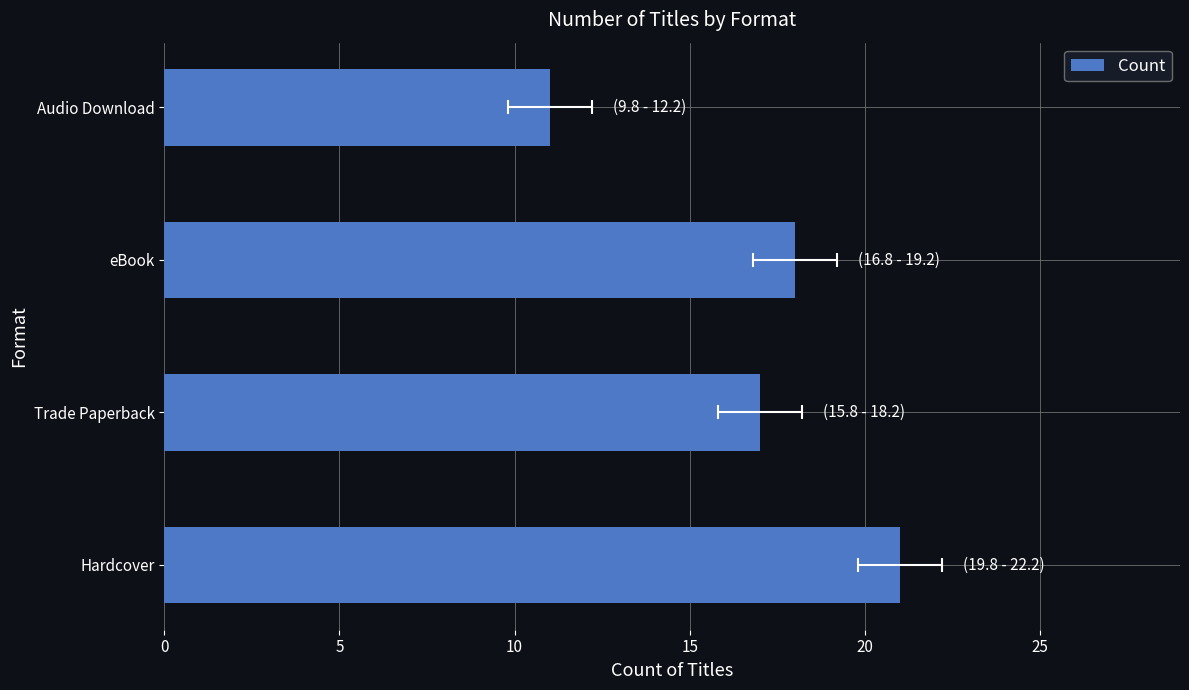

What is the maximum value shown in the chart?

21